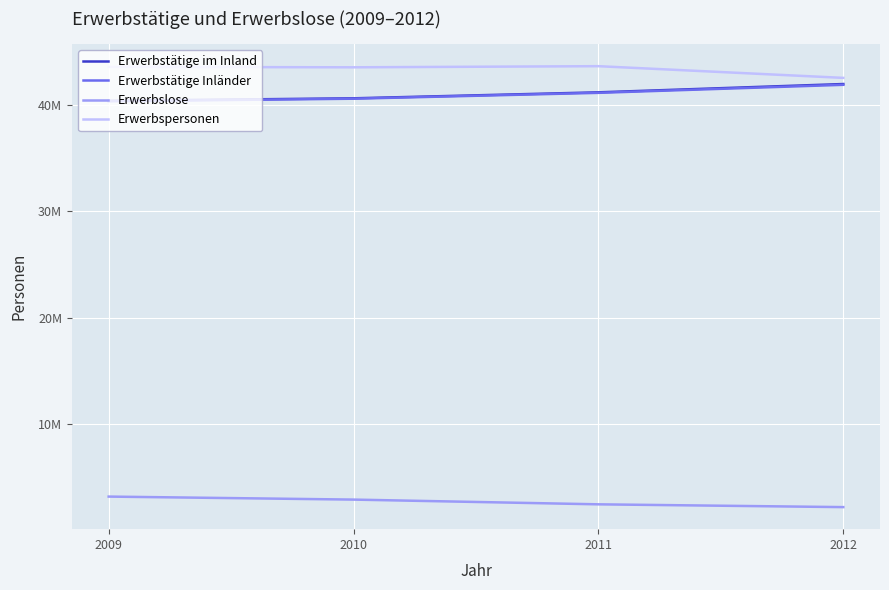

What are all the series names shown in the legend?

Erwerbstätige im Inland, Erwerbstätige Inländer, Erwerbslose, Erwerbspersonen